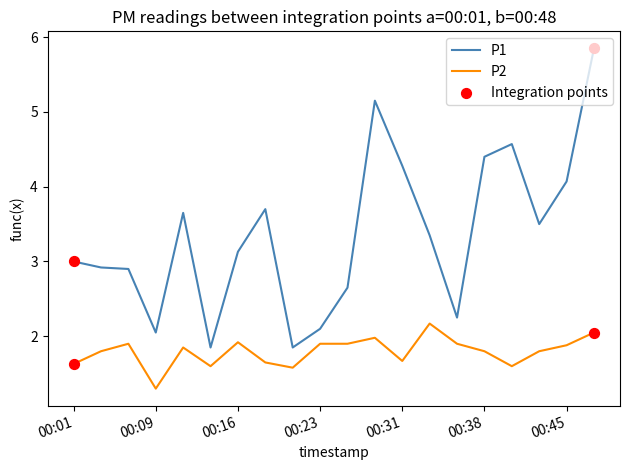

What is the difference between the maximum and minimum values in the P2 series?

0.9